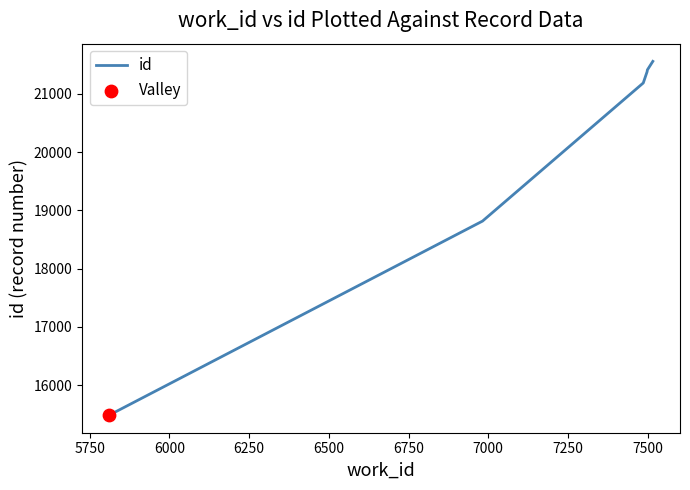

What is the smallest value displayed?

15487